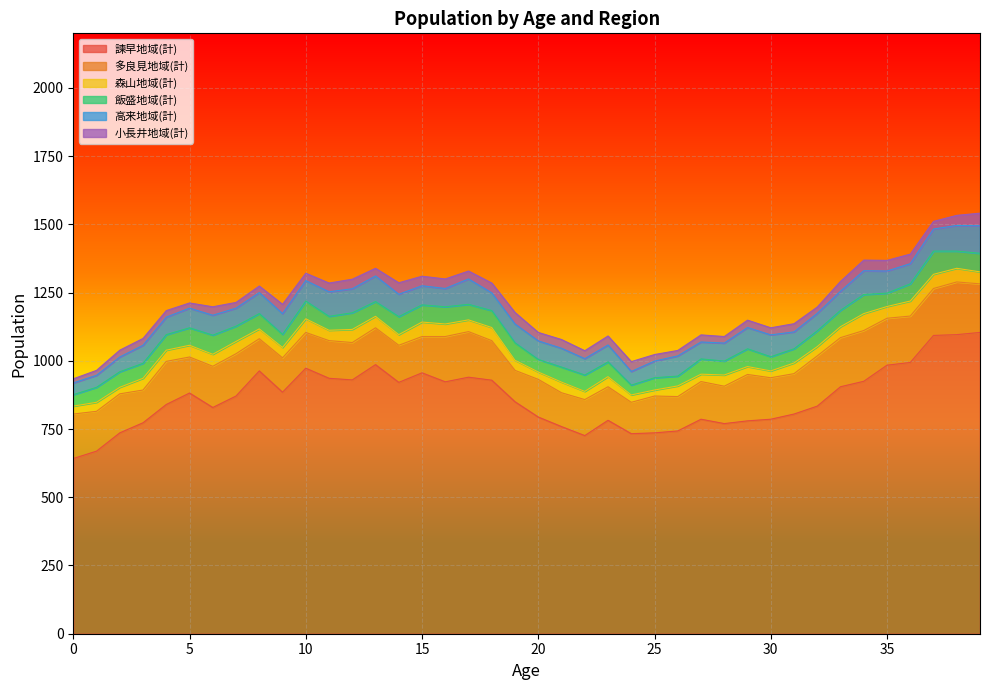

What is the average value of the 飯盛地域(計) series?

57